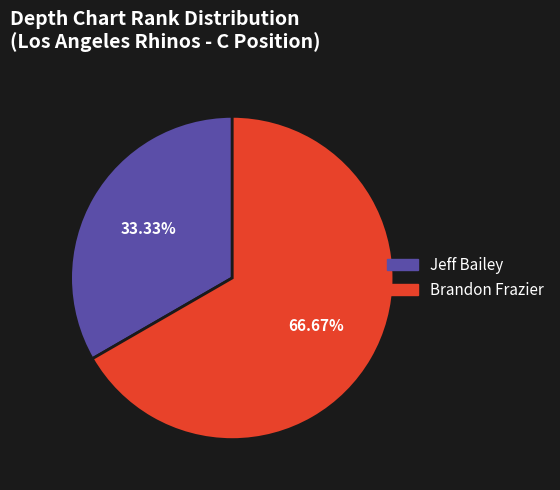

Do Brandon Frazier and Jeff Bailey together represent more than half of the pie?

Yes